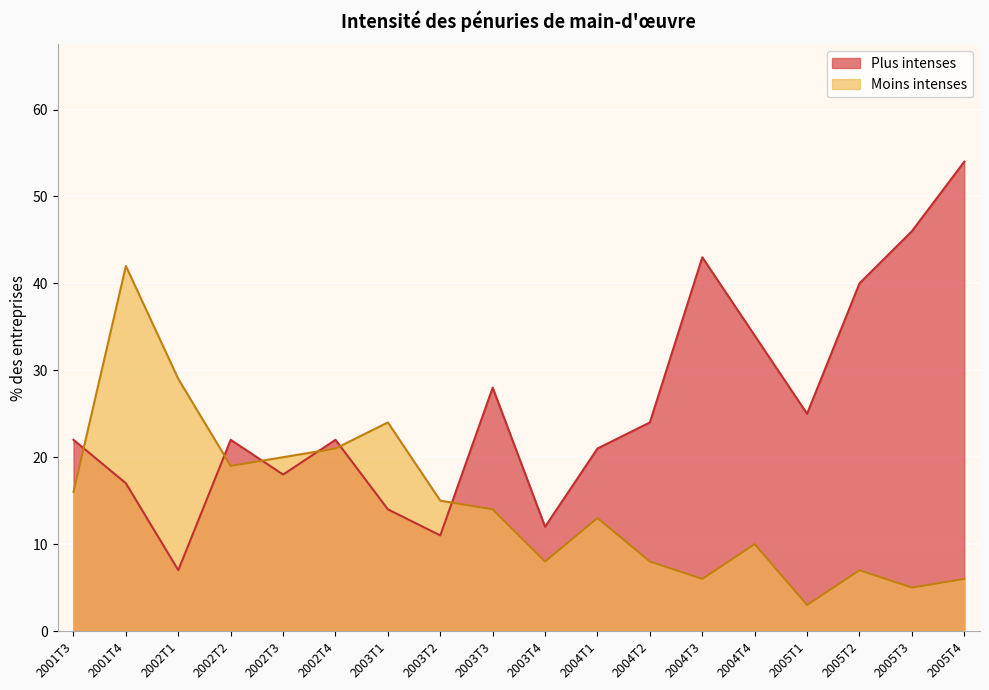

What are all the series names shown in the legend?

Plus intenses, Moins intenses